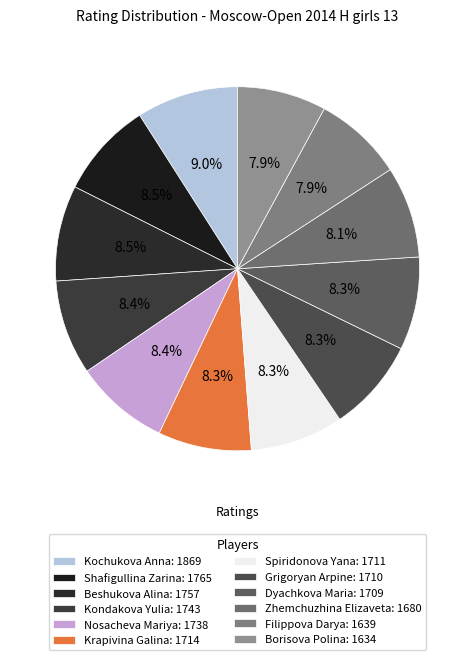

What is the change in value from Nosacheva Mariya to Filippova Darya?

-99